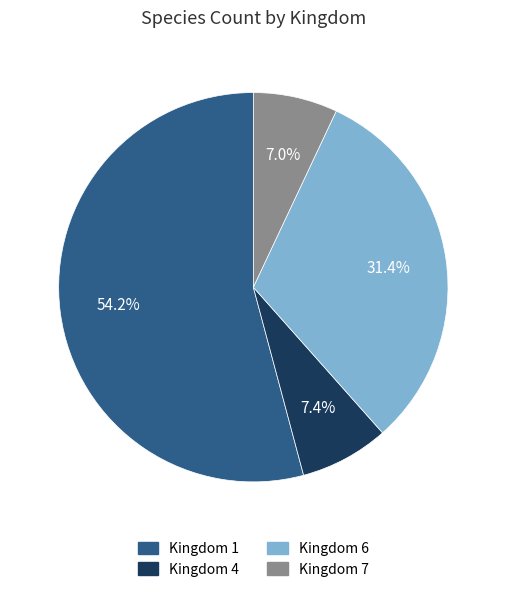

Which slice is the largest?

Kingdom 1